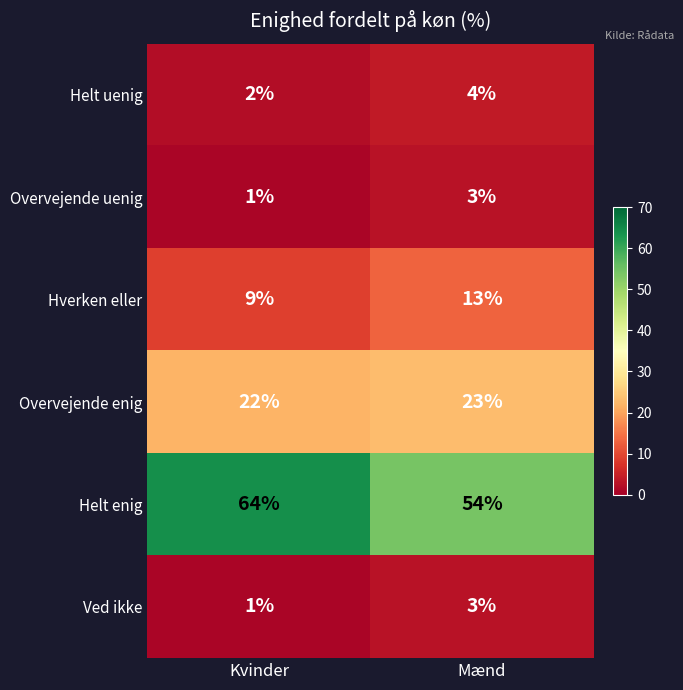

Which category has the highest value in the Overvejende enig series?

Mænd